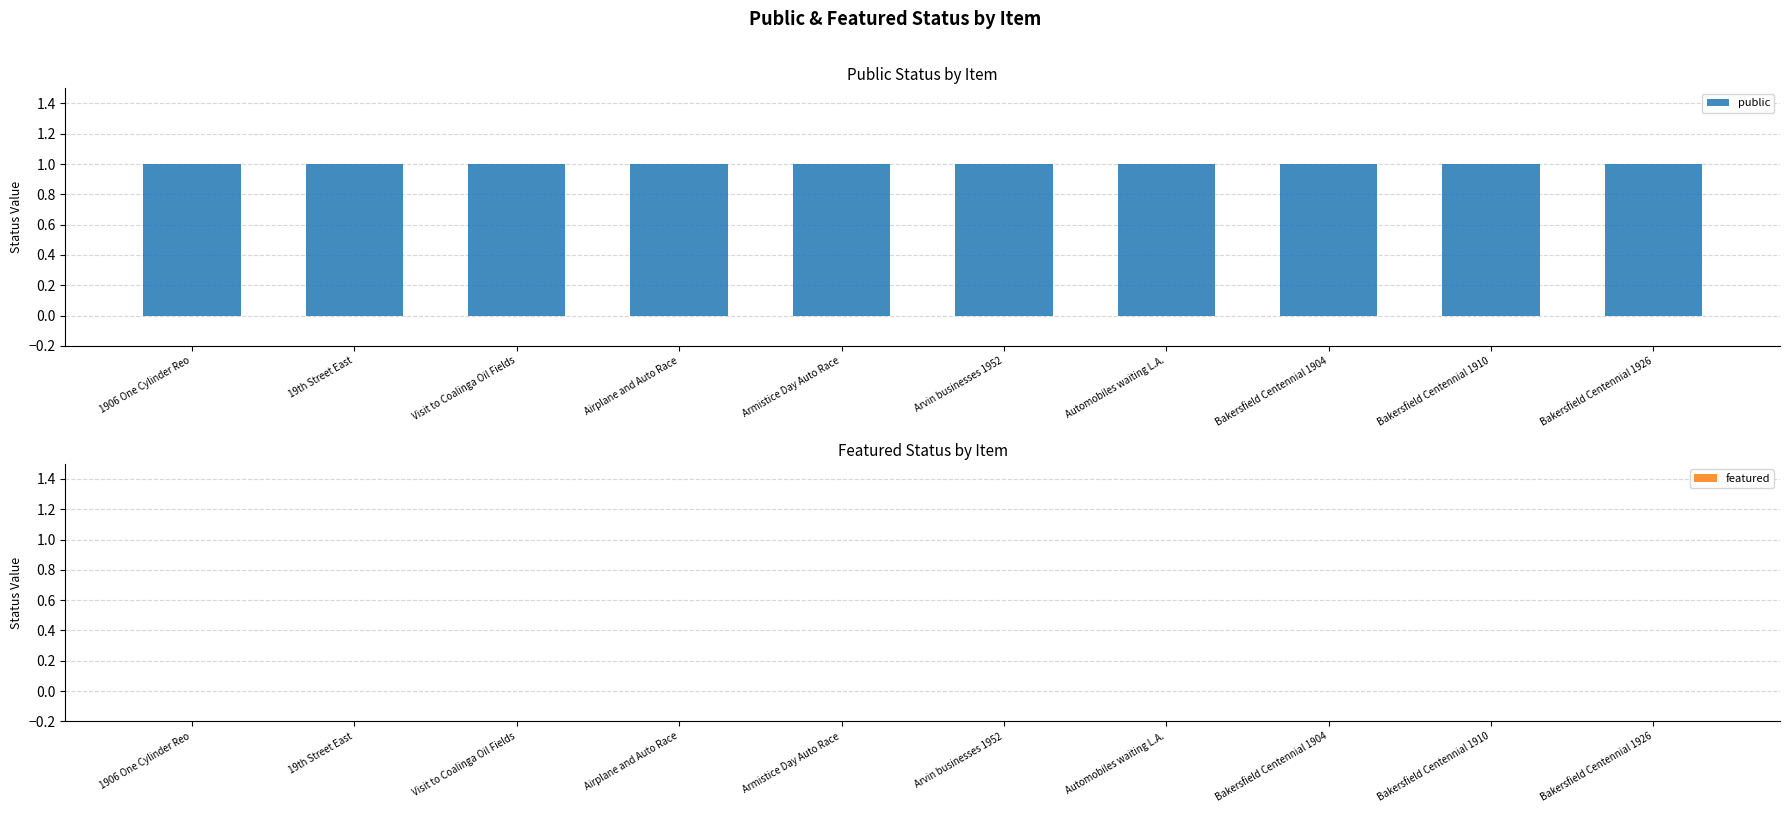

What is the difference between the highest and lowest values at 19th Street East?

1